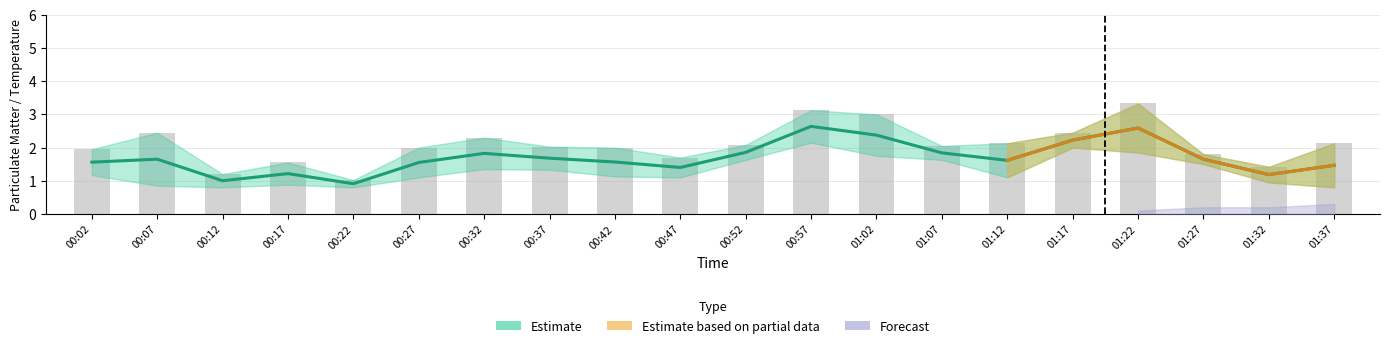

What position from the right is 00:57?

9